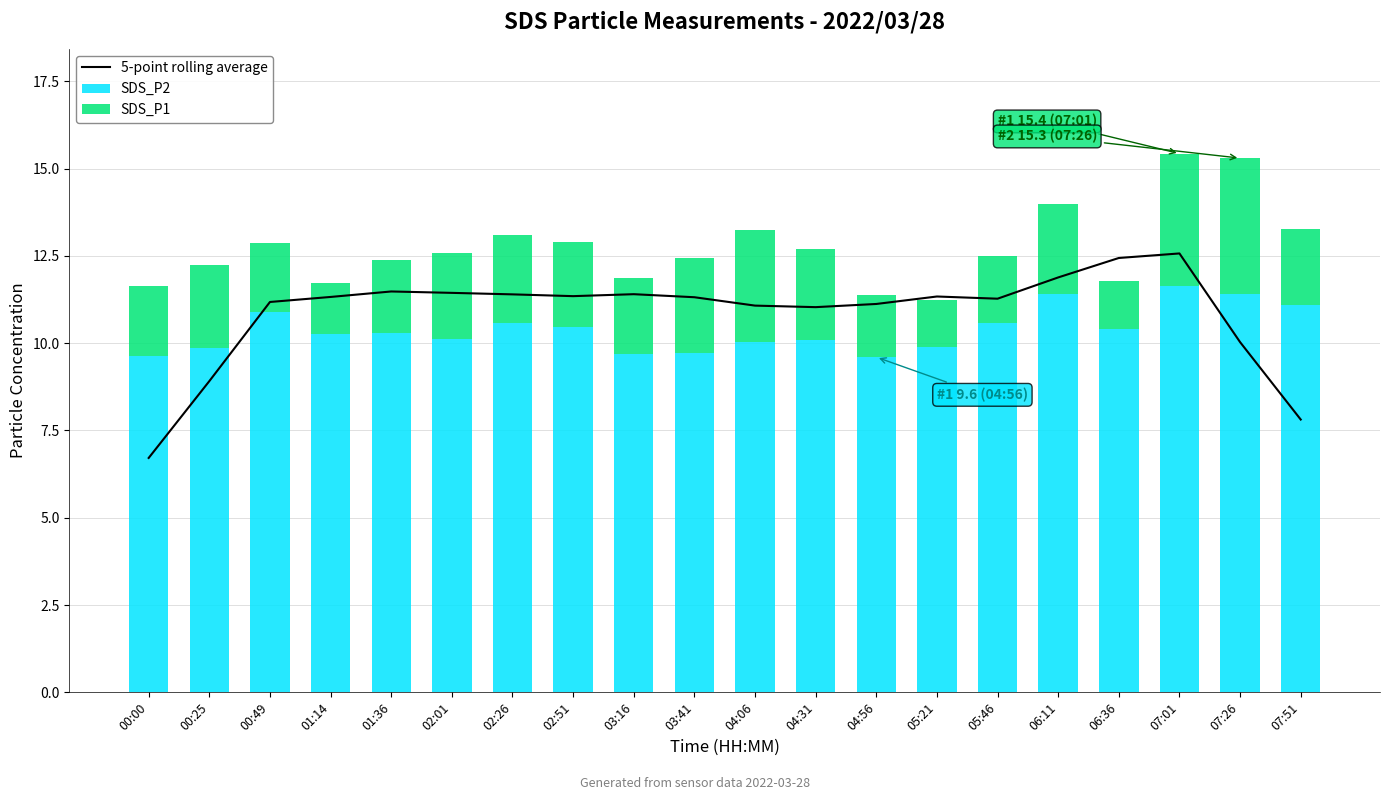

What is the value of the SDS_P1 bar at the 16th from the left?

2.6